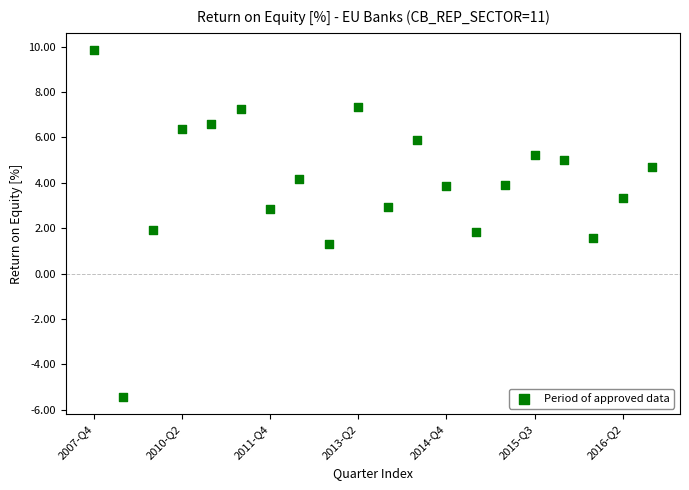

What is the range of Y values (max minus min)?

15.3